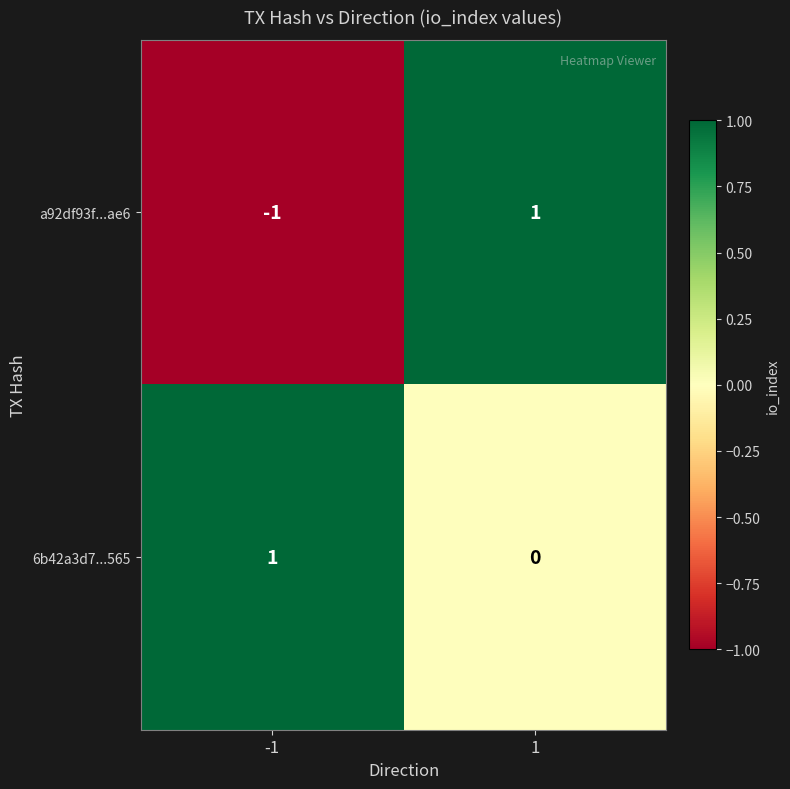

Rank the series at -1 from highest to lowest value.

6b42a3d7...565, a92df93f...ae6